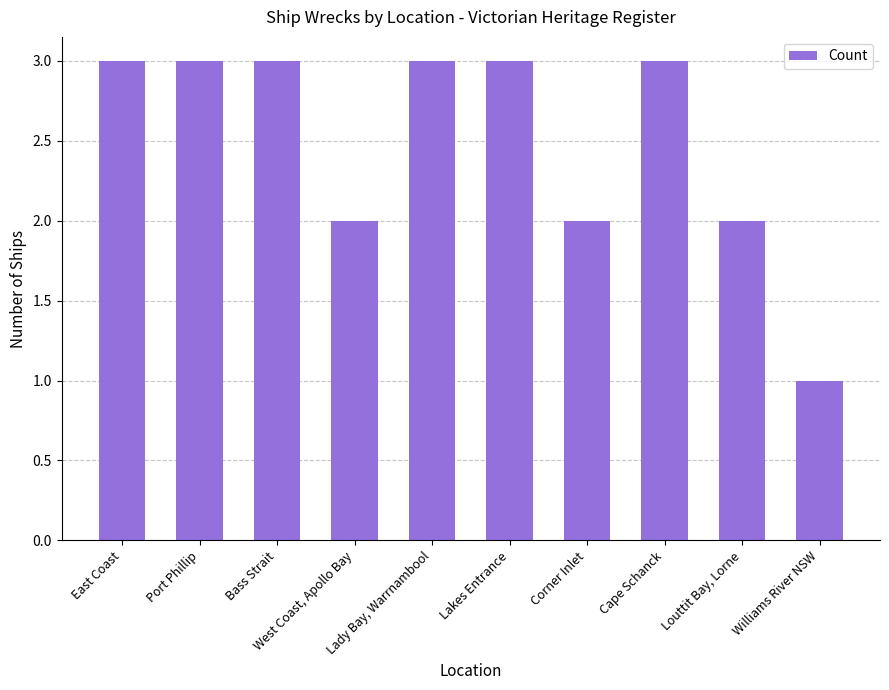

What is the label of the 9th bar from the left?

Louttit Bay, Lorne